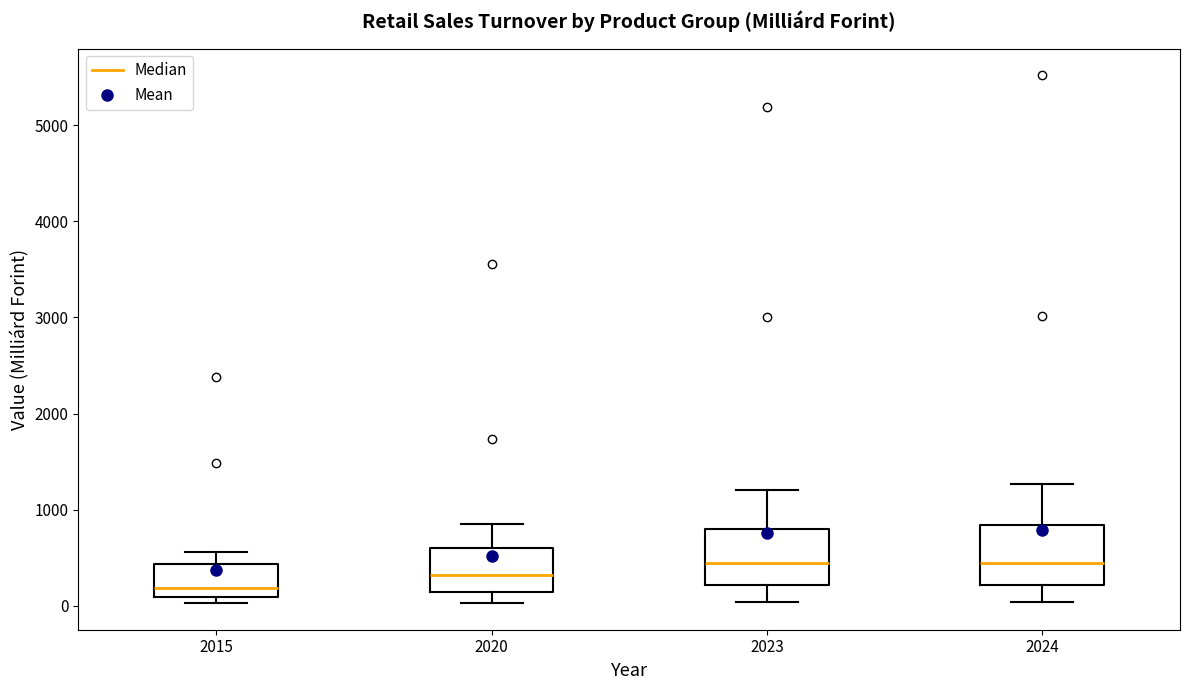

Reading left to right, read every box against the y-axis: the position of its median line, the range the box covers, and the ends of its whiskers. The values are not printed on the chart, so give them approximately, as read against the axis.

2015: median 200, box 100 to 400, whiskers 0 to 600
2020: median 300, box 100 to 600, whiskers 0 to 800
2023: median 400, box 200 to 800, whiskers 0 to 1200
2024: median 500, box 200 to 800, whiskers 0 to 1300